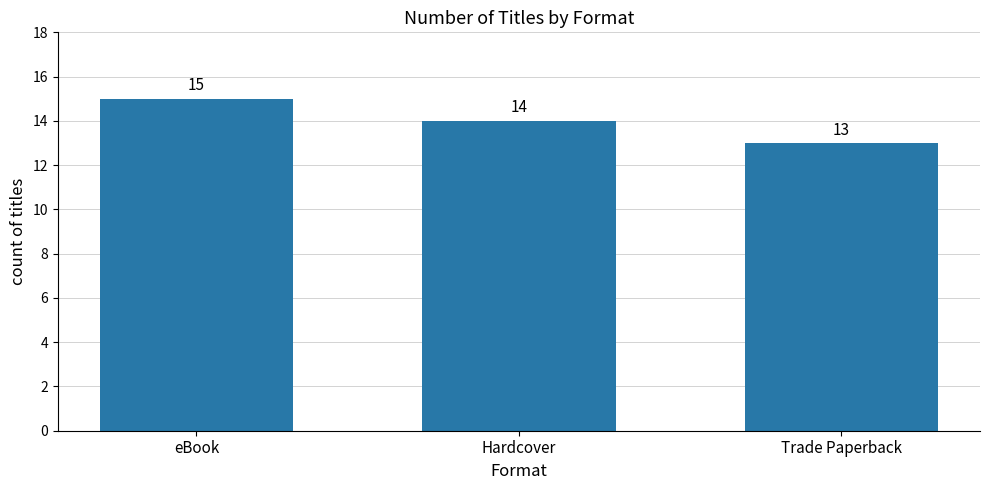

Reading left to right, list all the values displayed in this chart.

eBook=15	Hardcover=14	Trade Paperback=13